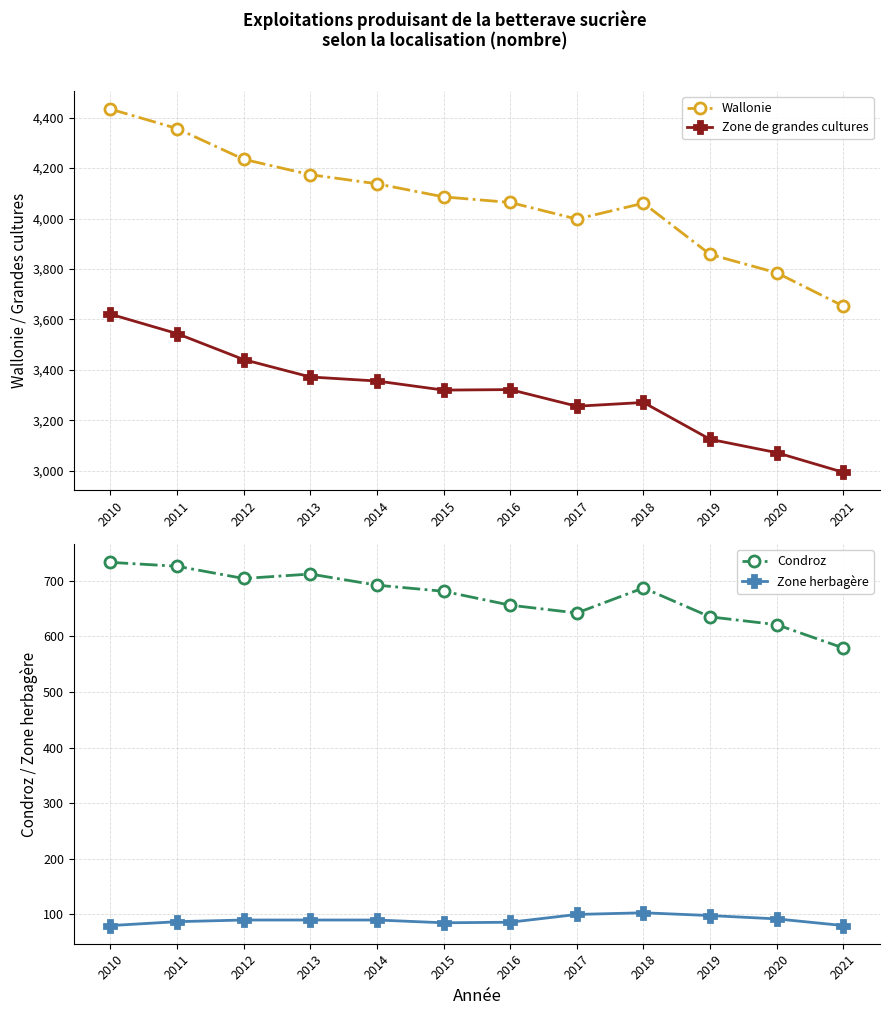

At how many categories does at least one series exceed 690?

12